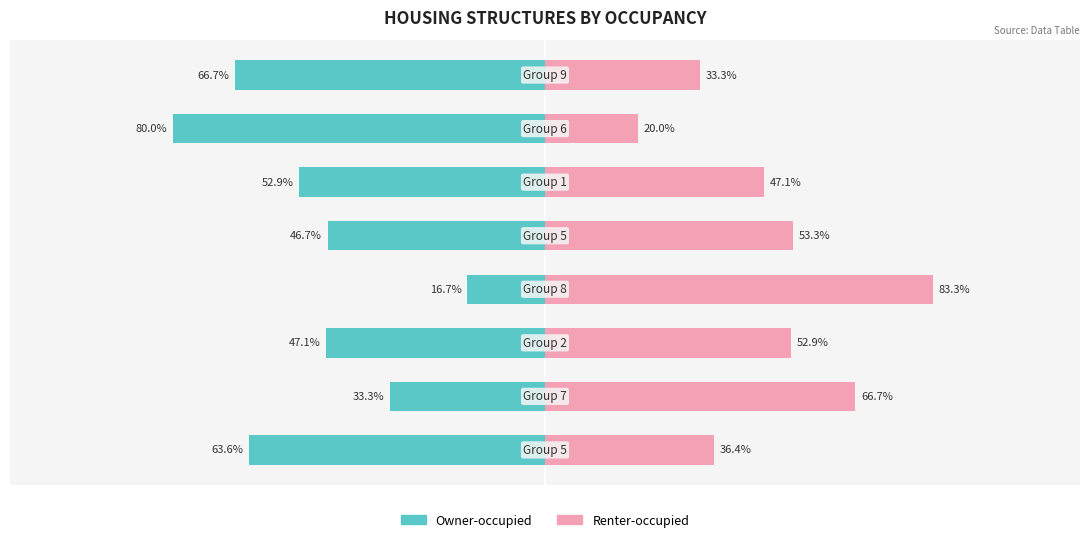

Are the bars grouped side by side (vs. stacked)?

Yes